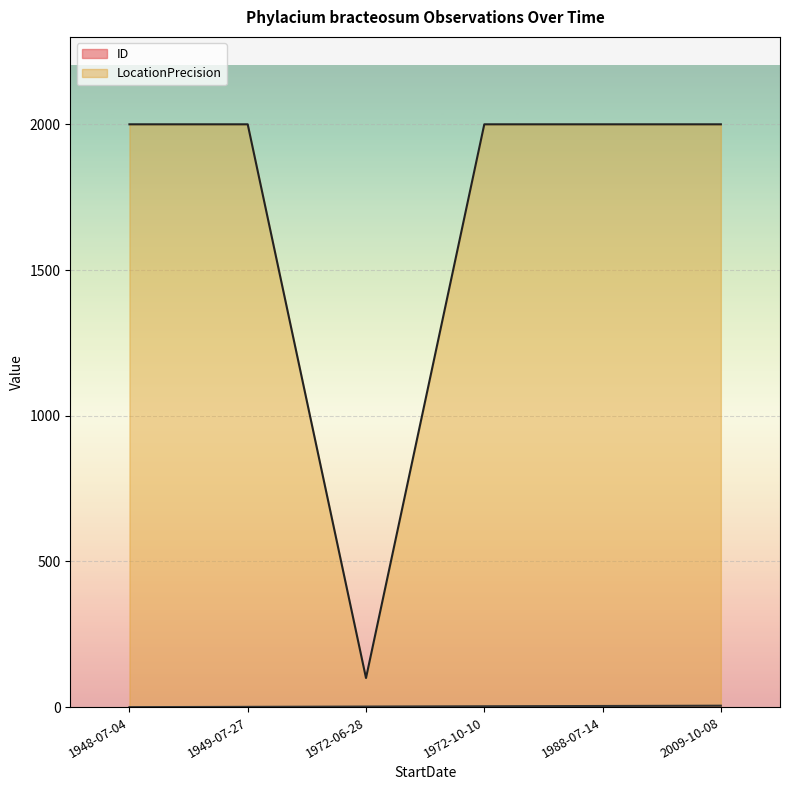

How many distinct data groups are displayed?

2